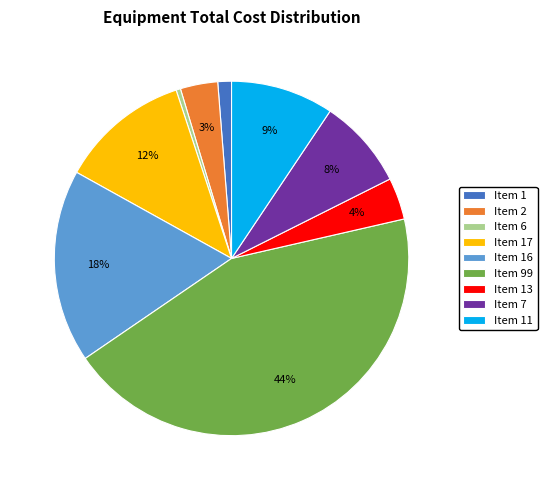

Which has a higher value, Item 16 or Item 6?

Item 16